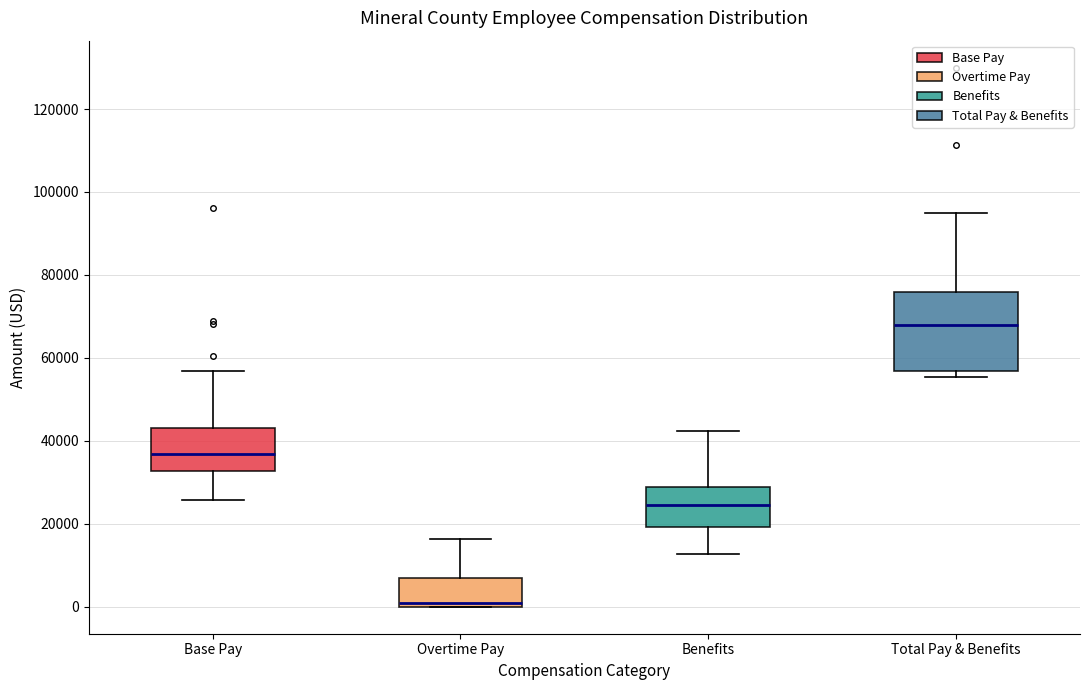

Reading left to right, transcribe this box plot: for each box, give where its median line is, the range the box spans, and where its two whiskers end, as read against the y-axis. The values are not printed on the chart, so give them approximately, as read against the axis.

Base Pay: median 36000, box 32000 to 44000, whiskers 26000 to 56000
Overtime Pay: median 0 (just above the box's lower edge), box 0 to 6000, whiskers 0 to 16000
Benefits: median 24000, box 20000 to 28000, whiskers 12000 to 42000
Total Pay & Benefits: median 68000, box 56000 to 76000, whiskers 56000 (just below the box's lower edge) to 94000